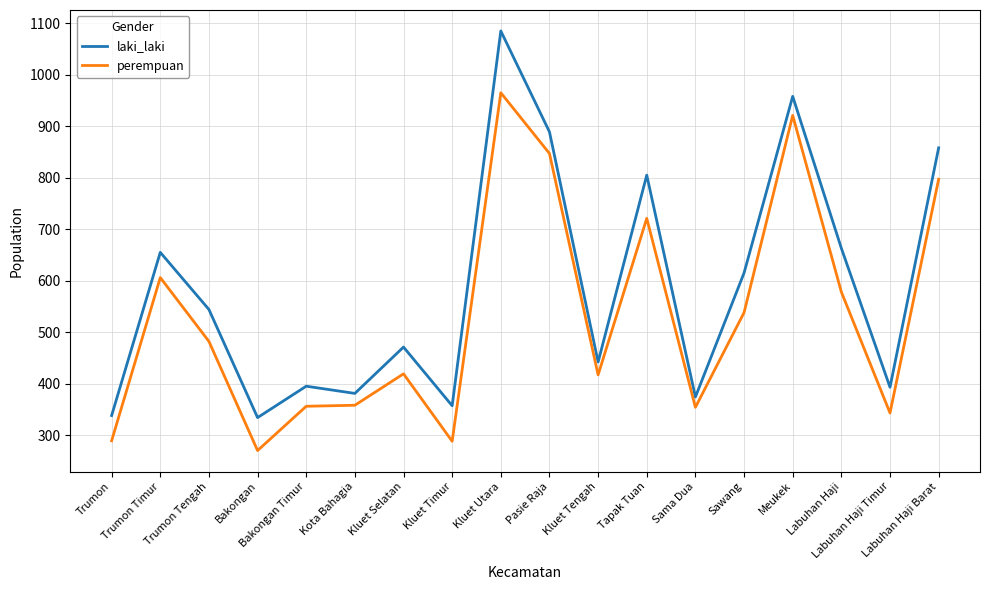

True or false: laki_laki and perempuan cross at least once.

False